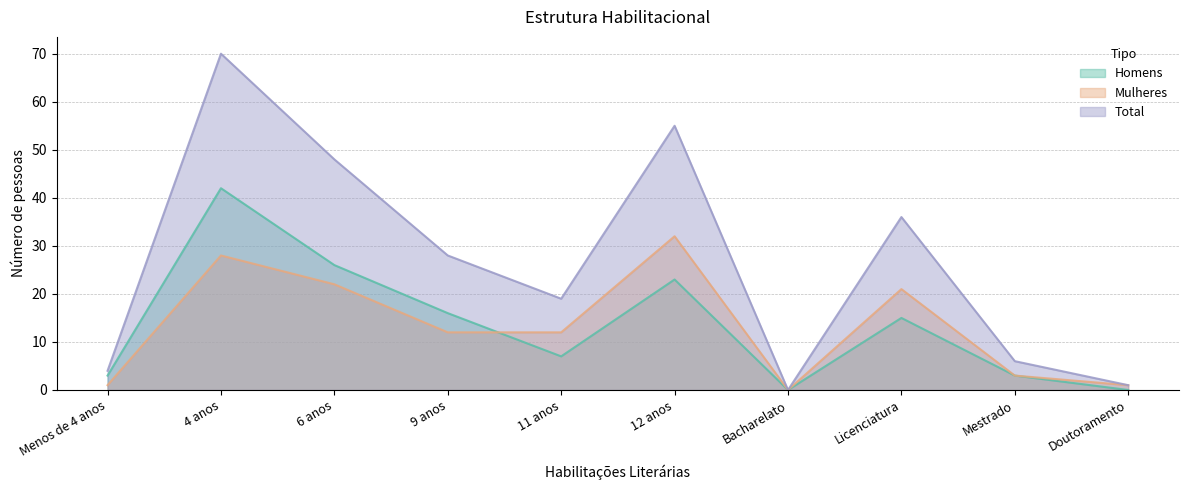

Is the value of Homens at 6 anos greater than the value of Total at Bacharelato?

Yes